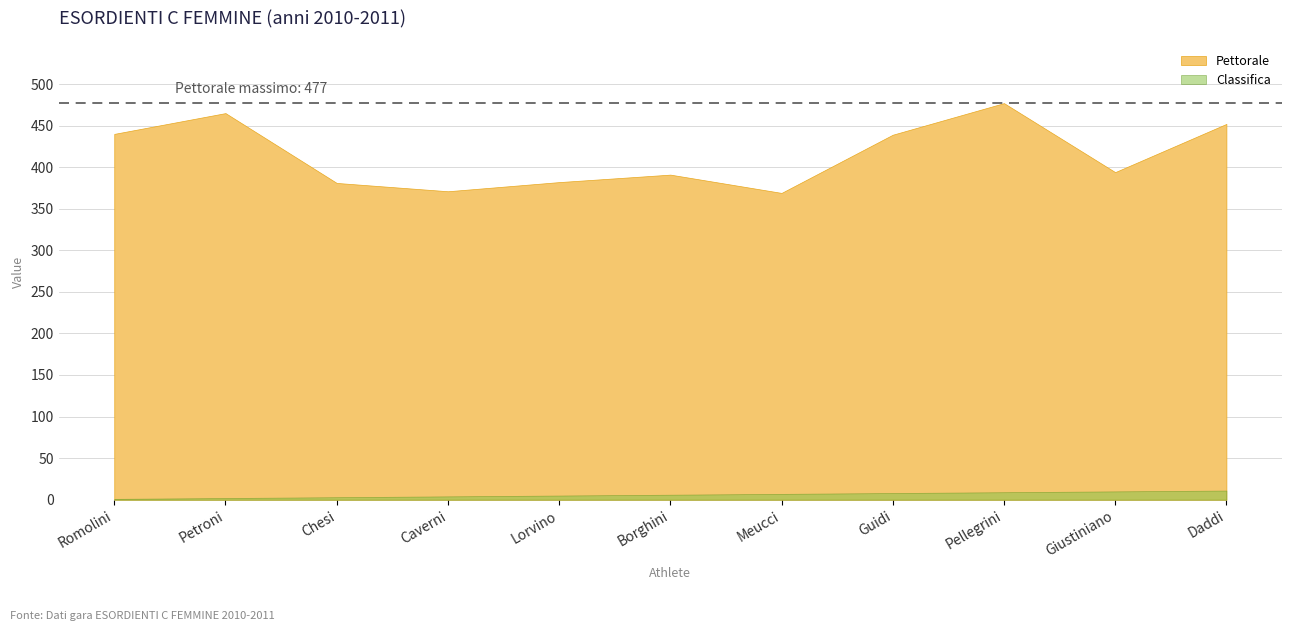

Rank the series at Petroni from lowest to highest value.

Classifica, Pettorale